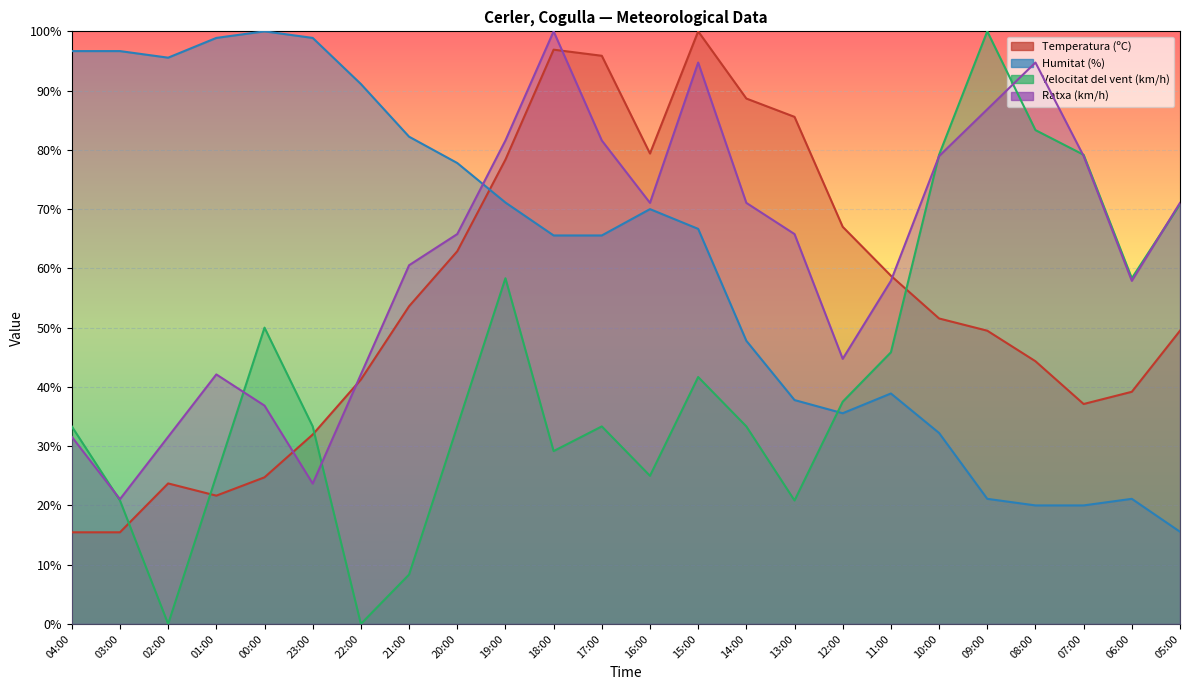

Which has a higher value, 04:00 or 19:00?

19:00